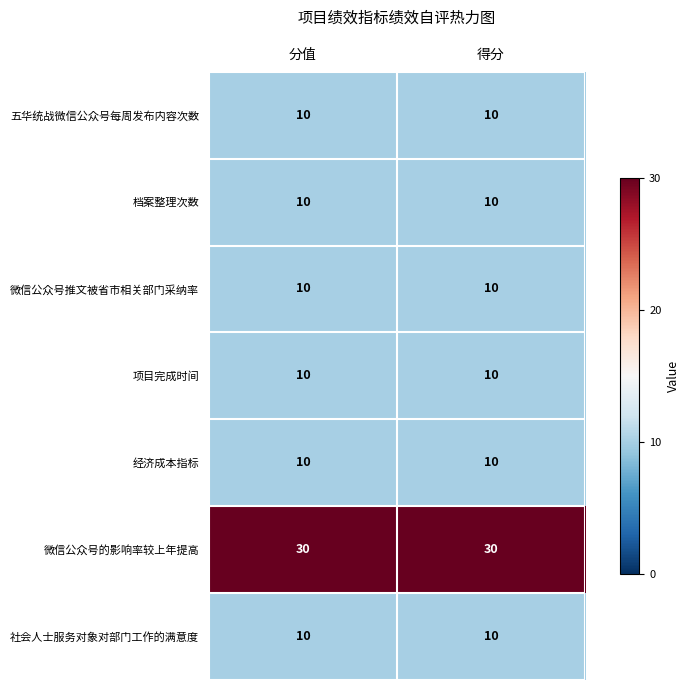

What is the difference between the highest and lowest values at 分值?

20